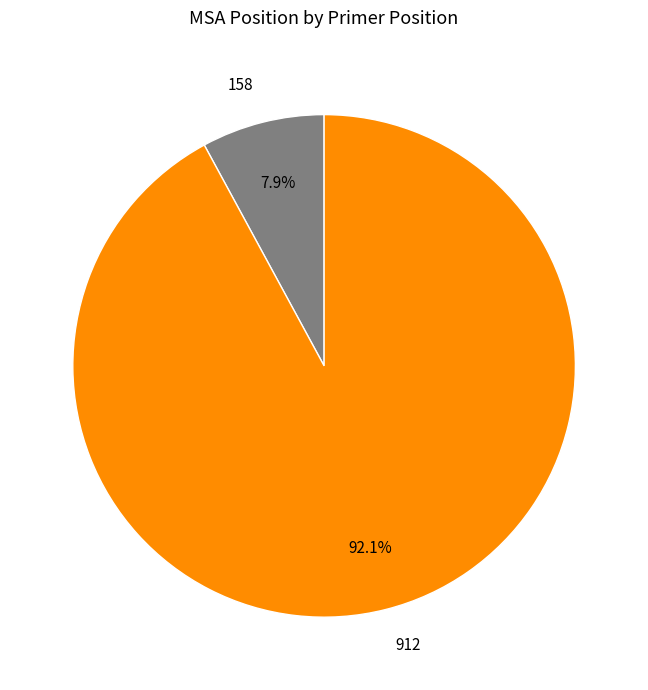

Rank the categories by value from lowest to highest.

158, 912